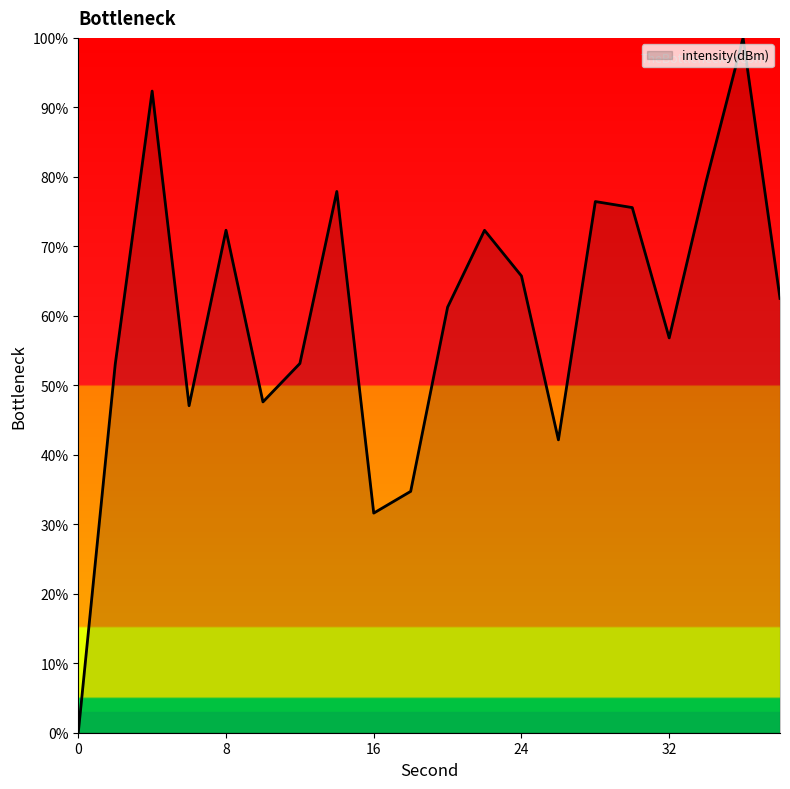

What is the greatest value displayed?

100.0